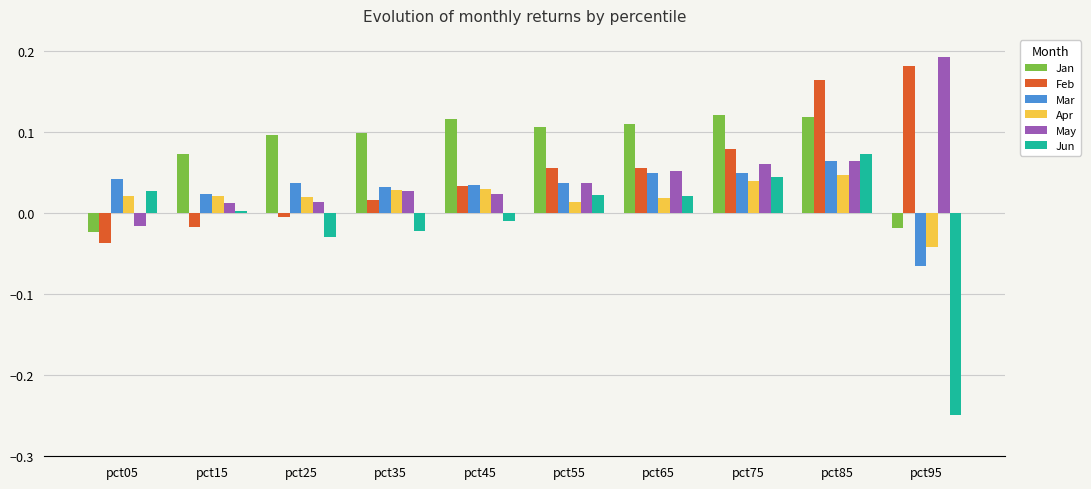

Which label corresponds to the largest value in the chart?

pct95